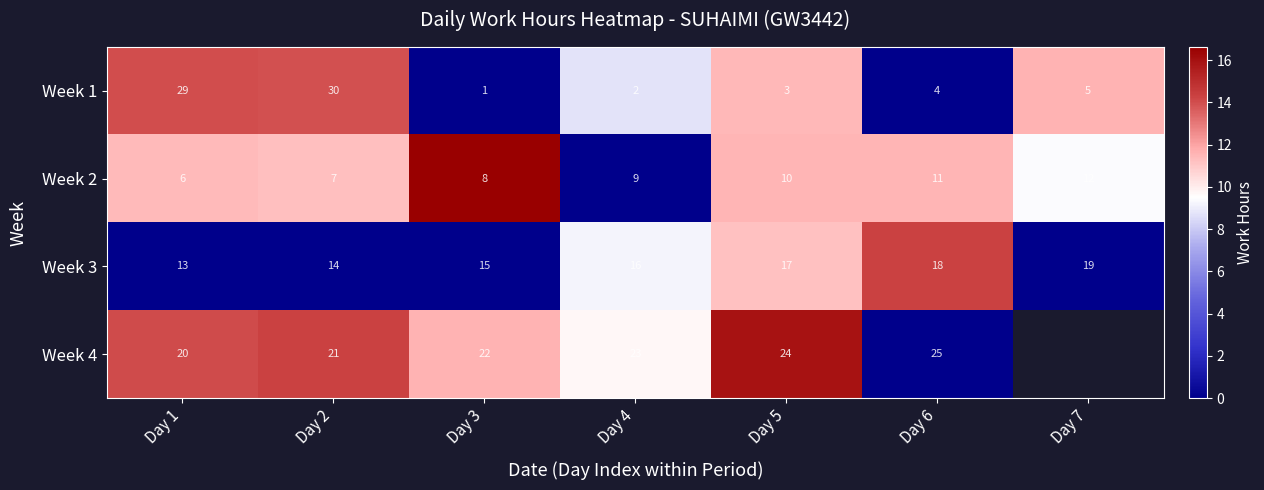

Between Day 3 and Day 2, which is larger?

Day 2